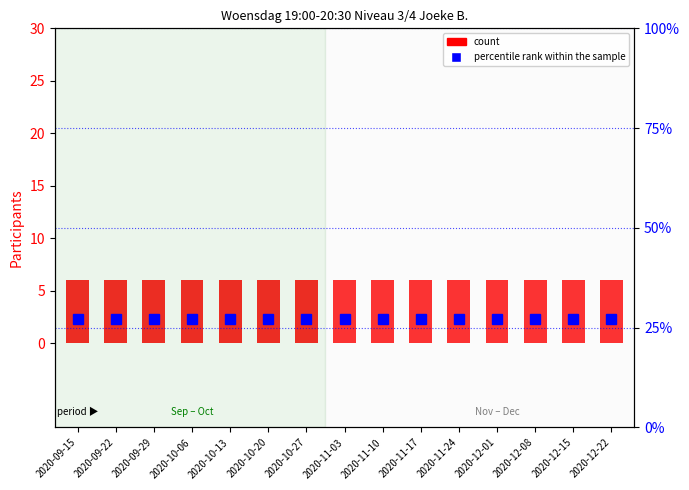

List the series in order of their overall mean, lowest first.

count, percentile rank within the sample